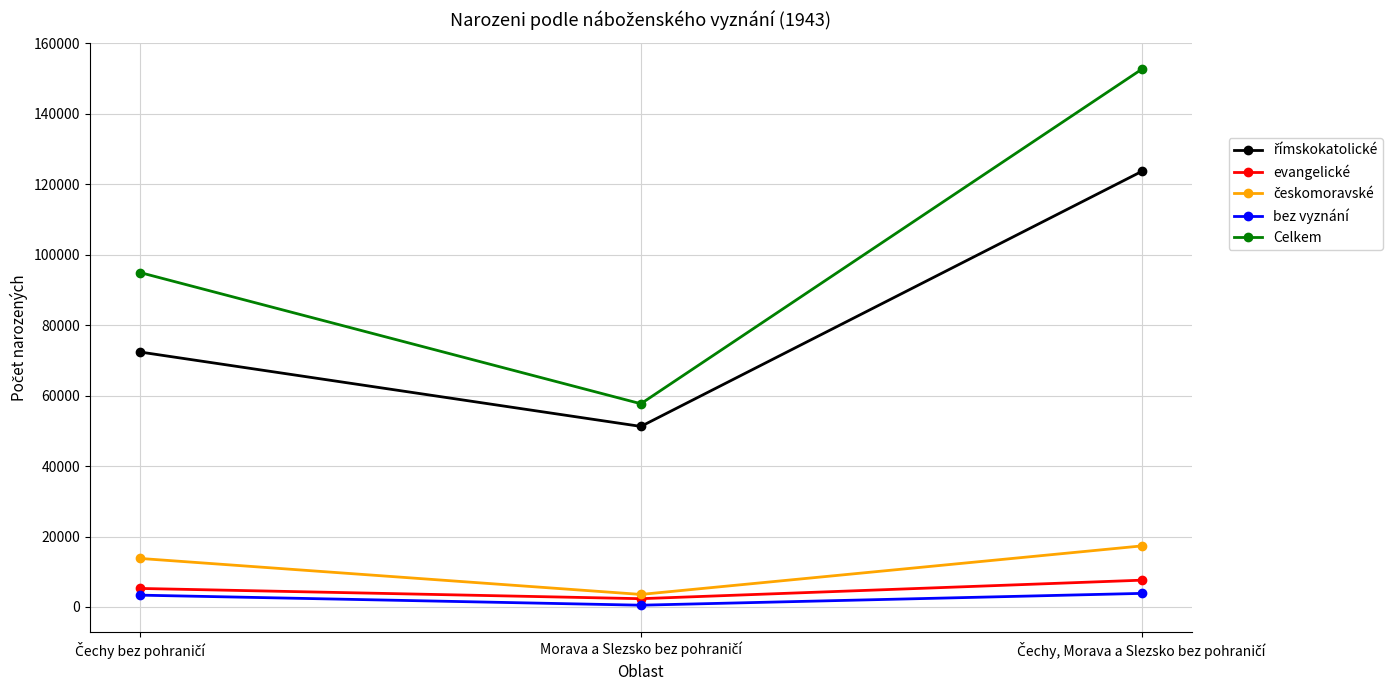

Which series has the largest range (max minus min)?

Celkem